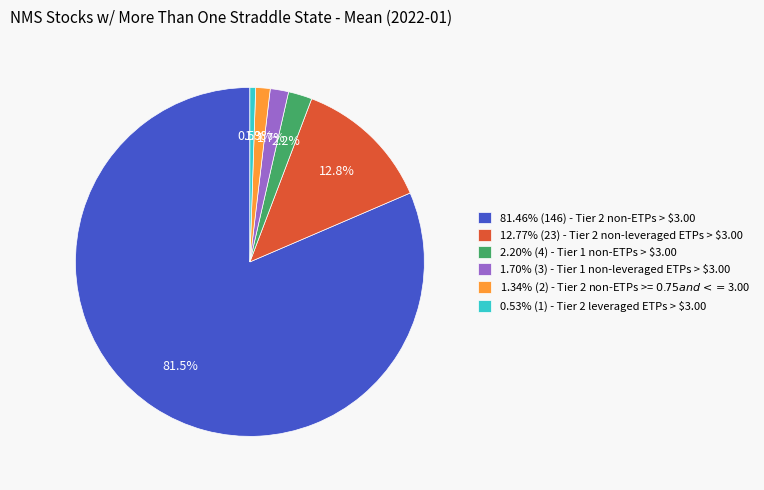

Is 81.46% (146) - Tier 2 non-ETPs > $3.00 the majority of the pie?

Yes